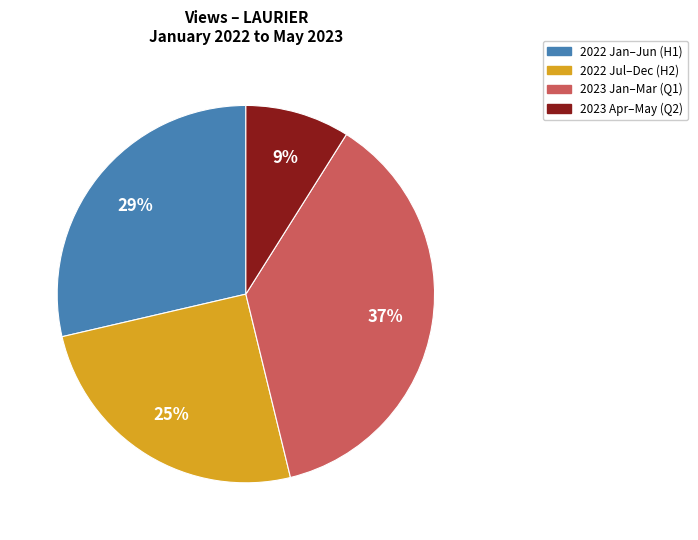

How many segments does this pie chart have?

4